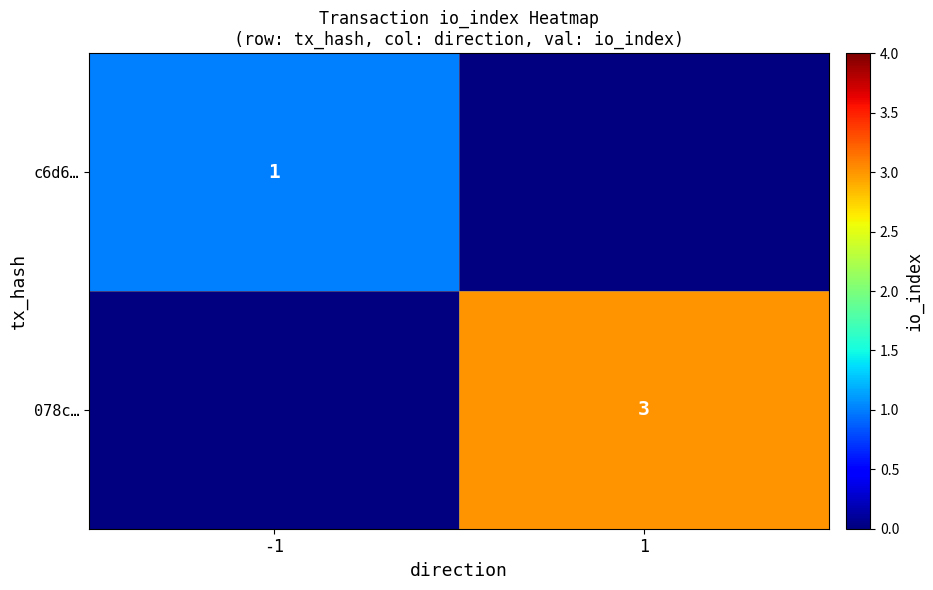

True or false: c6d6… has a value of 1 at -1.

True